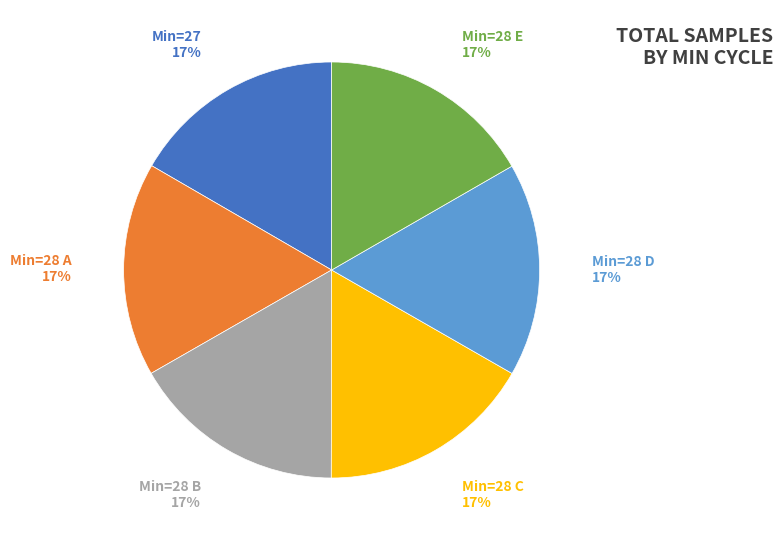

Is there any slice that represents more than half of the pie?

No